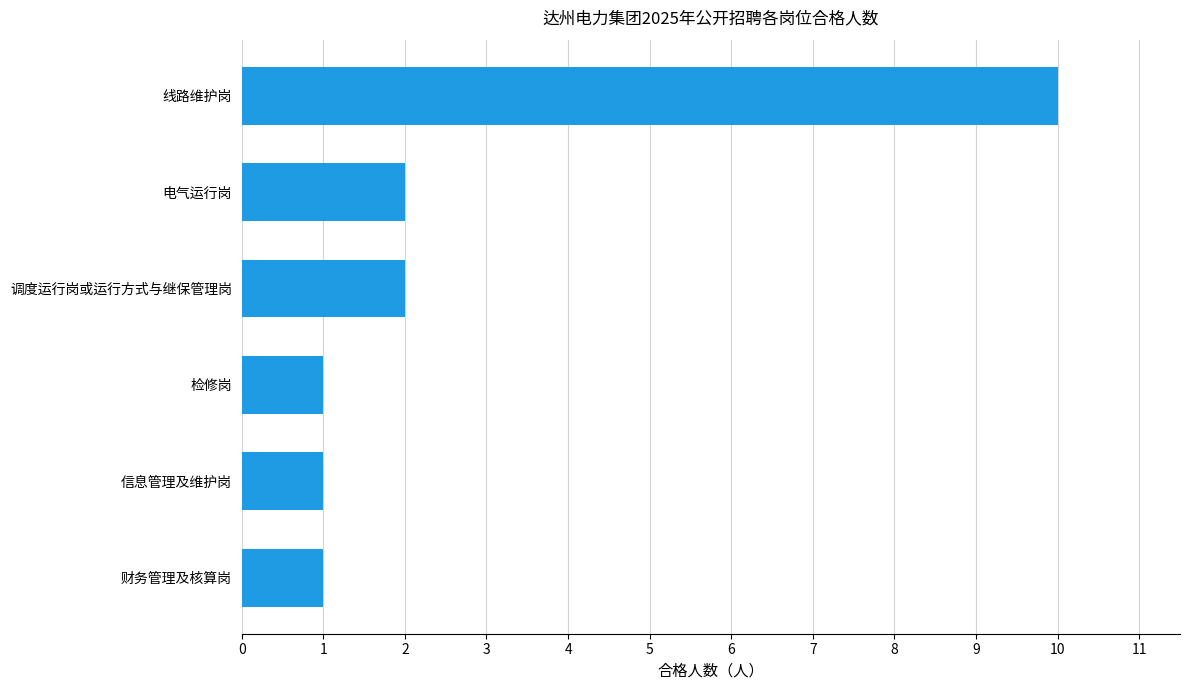

Reading bottom to top, transcribe all the data shown in this chart.

财务管理及核算岗=1	信息管理及维护岗=1	检修岗=1	调度运行岗或运行方式与继保管理岗=2	电气运行岗=2	线路维护岗=10